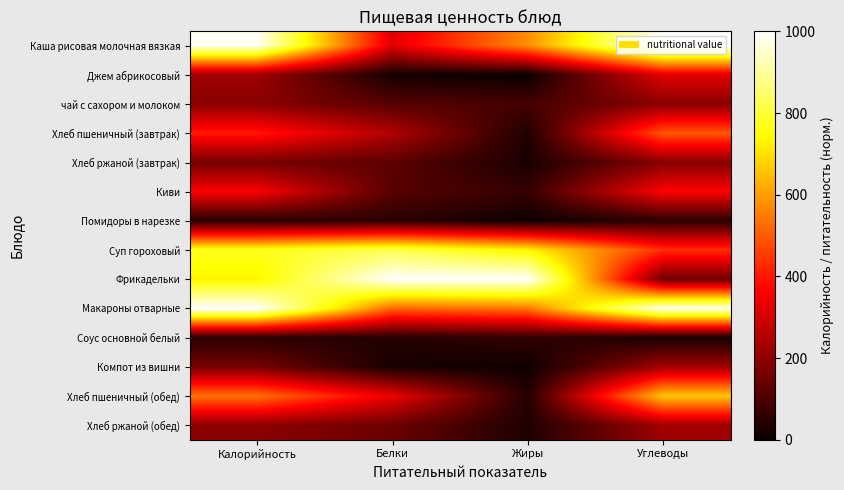

Reading left to right, list all the values displayed in this chart.

Каша рисовая молочная вязкая: Калорийность=987.0	Белки=321.4	Жиры=576.1	Углеводы=1000.0
Джем абрикосовый: Калорийность=221.0	Белки=14.6	Жиры=0.0	Углеводы=322.9
чай с сахором и молоком: Калорийность=194.0	Белки=116.9	Жиры=90.5	Углеводы=192.8
Хлеб пшеничный (завтрак): Калорийность=402.1	Белки=248.4	Жиры=32.9	Углеводы=495.5
Хлеб ржаной (завтрак): Калорийность=162.7	Белки=124.2	Жиры=24.7	Углеводы=188.3
Киви: Калорийность=358.2	Белки=116.9	Жиры=65.8	Углеводы=363.2
Помидоры в нарезке: Калорийность=48.8	Белки=51.1	Жиры=8.2	Углеводы=51.6
Суп гороховый: Калорийность=772.1	Белки=825.4	Жиры=732.5	Углеводы=435.0
Фрикадельки: Калорийность=728.8	Белки=1000.0	Жиры=1000.0	Углеводы=151.3
Макароны отварные: Калорийность=1000.0	Белки=518.6	Жиры=543.2	Углеводы=979.8
Соус основной белый: Калорийность=48.0	Белки=40.2	Жиры=62.6	Углеводы=19.5
Компот из вишни: Калорийность=163.1	Белки=21.9	Жиры=8.2	Углеводы=228.7
Хлеб пшеничный (обед): Калорийность=535.8	Белки=336.0	Жиры=41.2	Углеводы=661.4
Хлеб ржаной (обед): Калорийность=195.1	Белки=146.1	Жиры=32.9	Углеводы=224.2